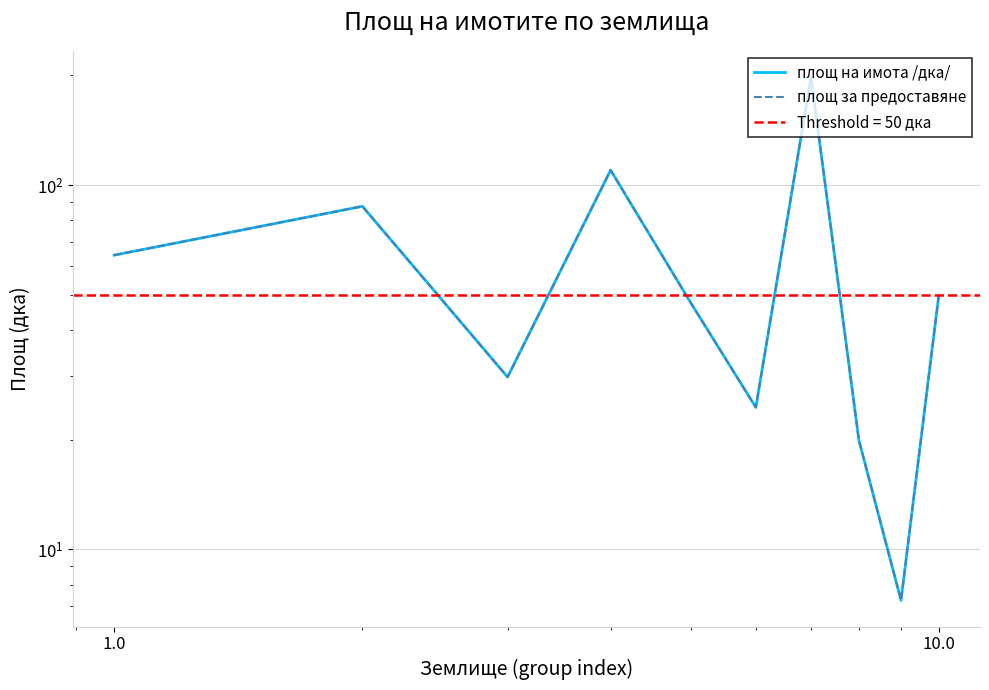

What is the minimum value shown in the chart?

7.2